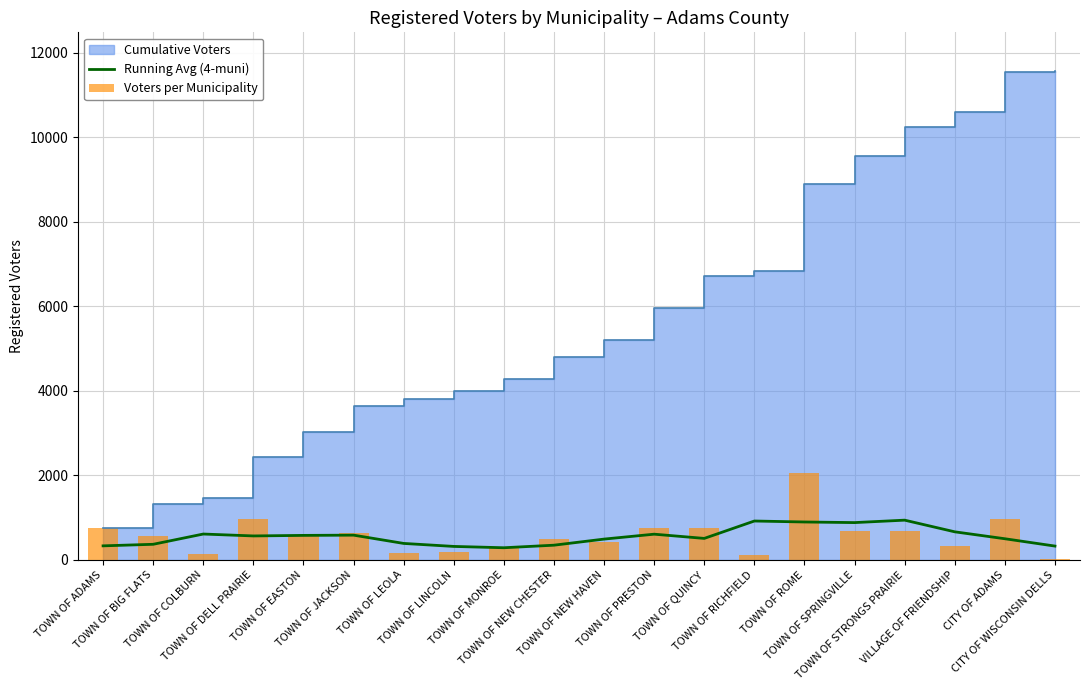

Reading right to left, what are all the values shown in this chart?

Running Avg (4-muni): CITY OF WISCONSIN DELLS=326.8	CITY OF ADAMS=500.2	VILLAGE OF FRIENDSHIP=664.2	TOWN OF STRONGS PRAIRIE=940.2	TOWN OF SPRINGVILLE=882.5	TOWN OF ROME=897.0	TOWN OF RICHFIELD=920.0	TOWN OF QUINCY=508.2	TOWN OF PRESTON=608.2	TOWN OF NEW HAVEN=492.0	TOWN OF NEW CHESTER=347.8	TOWN OF MONROE=287.2	TOWN OF LINCOLN=318.5	TOWN OF LEOLA=389.5	TOWN OF JACKSON=585.5	TOWN OF EASTON=579.8	TOWN OF DELL PRAIRIE=566.8	TOWN OF COLBURN=611.8	TOWN OF BIG FLATS=369.0	TOWN OF ADAMS=332.0
Voters per Municipality: CITY OF WISCONSIN DELLS=16.0	CITY OF ADAMS=956.0	VILLAGE OF FRIENDSHIP=335.0	TOWN OF STRONGS PRAIRIE=694.0	TOWN OF SPRINGVILLE=672.0	TOWN OF ROME=2060.0	TOWN OF RICHFIELD=104.0	TOWN OF QUINCY=752.0	TOWN OF PRESTON=764.0	TOWN OF NEW HAVEN=413.0	TOWN OF NEW CHESTER=504.0	TOWN OF MONROE=287.0	TOWN OF LINCOLN=187.0	TOWN OF LEOLA=171.0	TOWN OF JACKSON=629.0	TOWN OF EASTON=571.0	TOWN OF DELL PRAIRIE=971.0	TOWN OF COLBURN=148.0	TOWN OF BIG FLATS=577.0	TOWN OF ADAMS=751.0